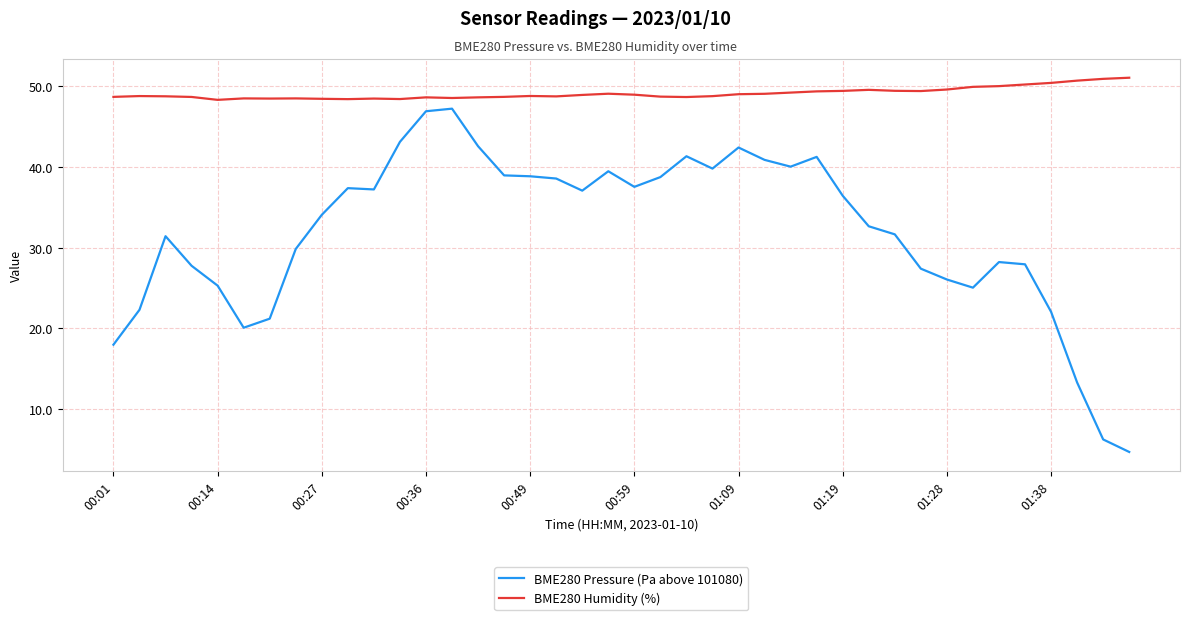

Which series has the largest total across all categories?

BME280 Humidity (%)